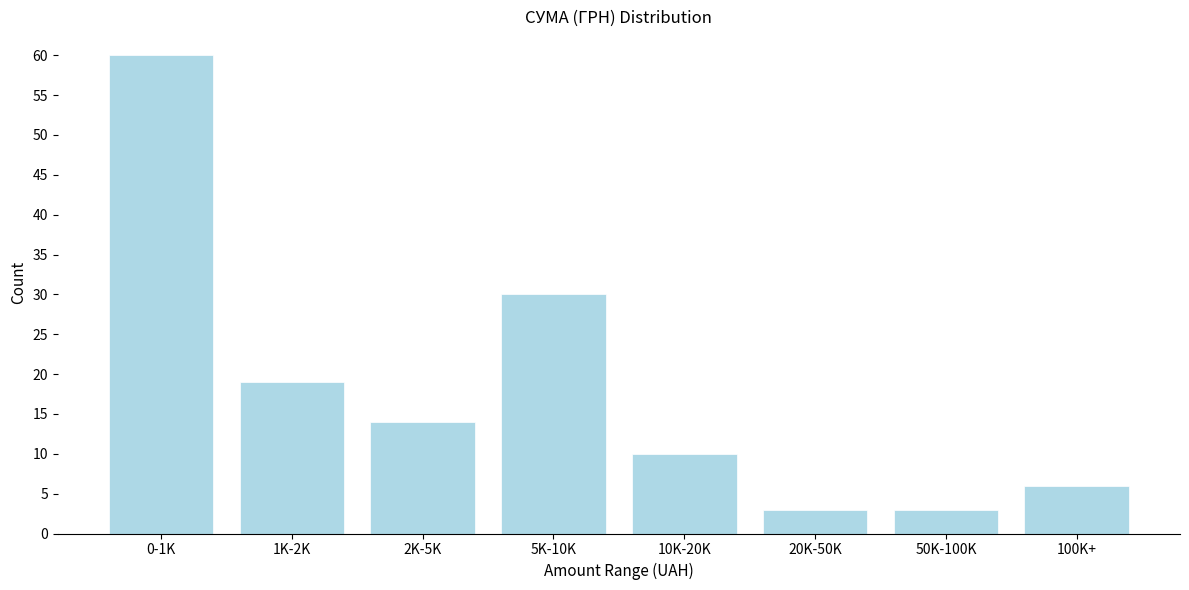

Reading left to right, transcribe all the data shown in this chart.

60	19	14	30	10	3	3	6